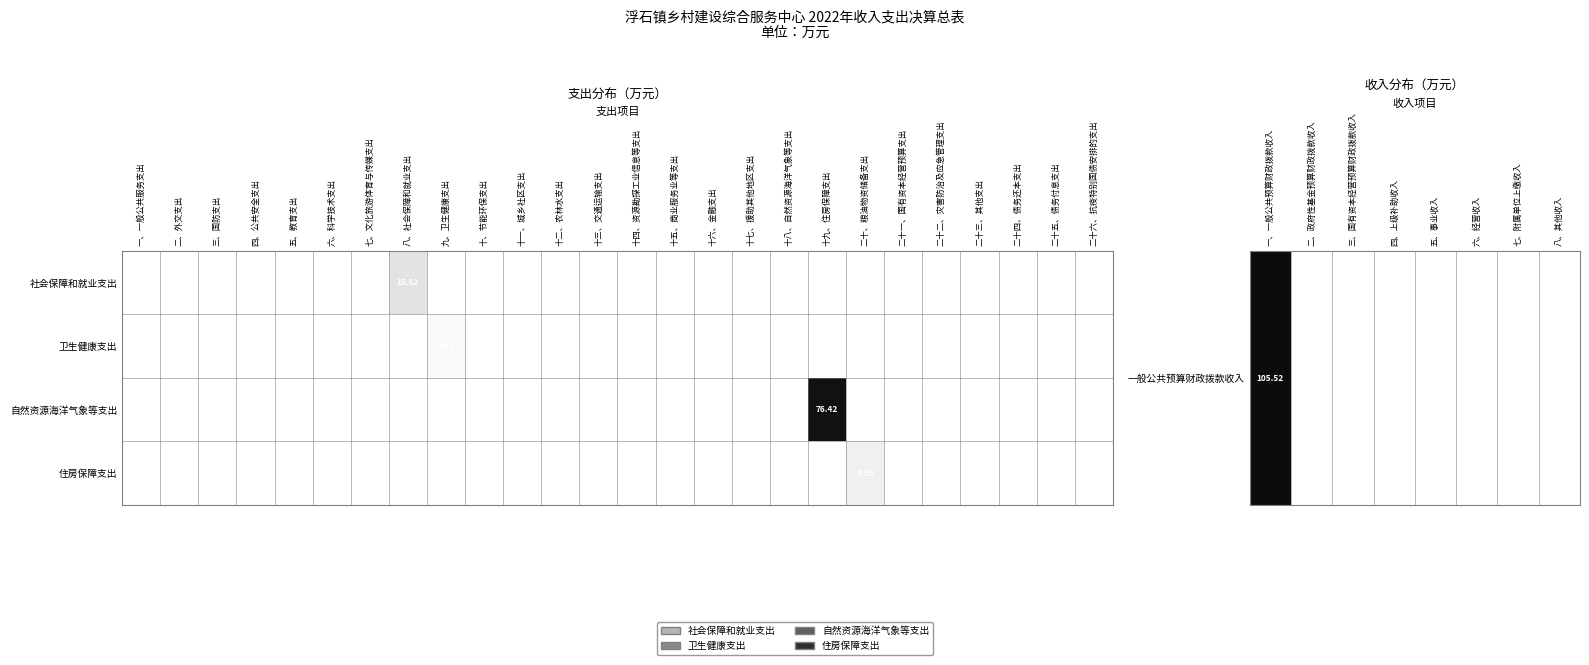

At which category is the sum across all series the highest?

十九、住房保障支出